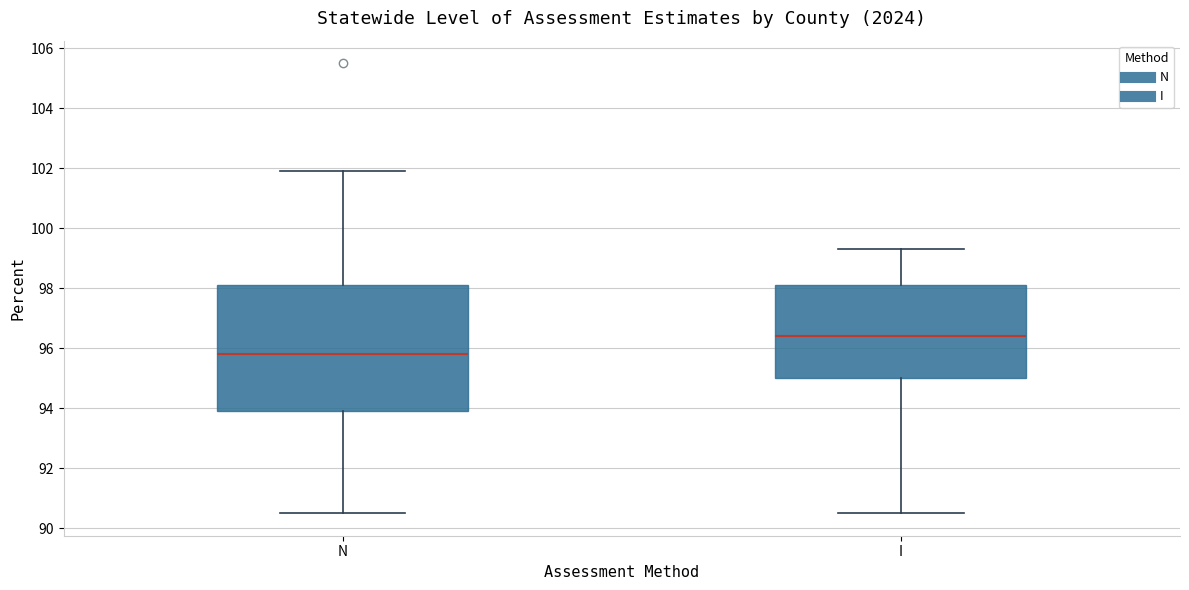

Which box is the tallest, from its lower edge to its upper edge?

N